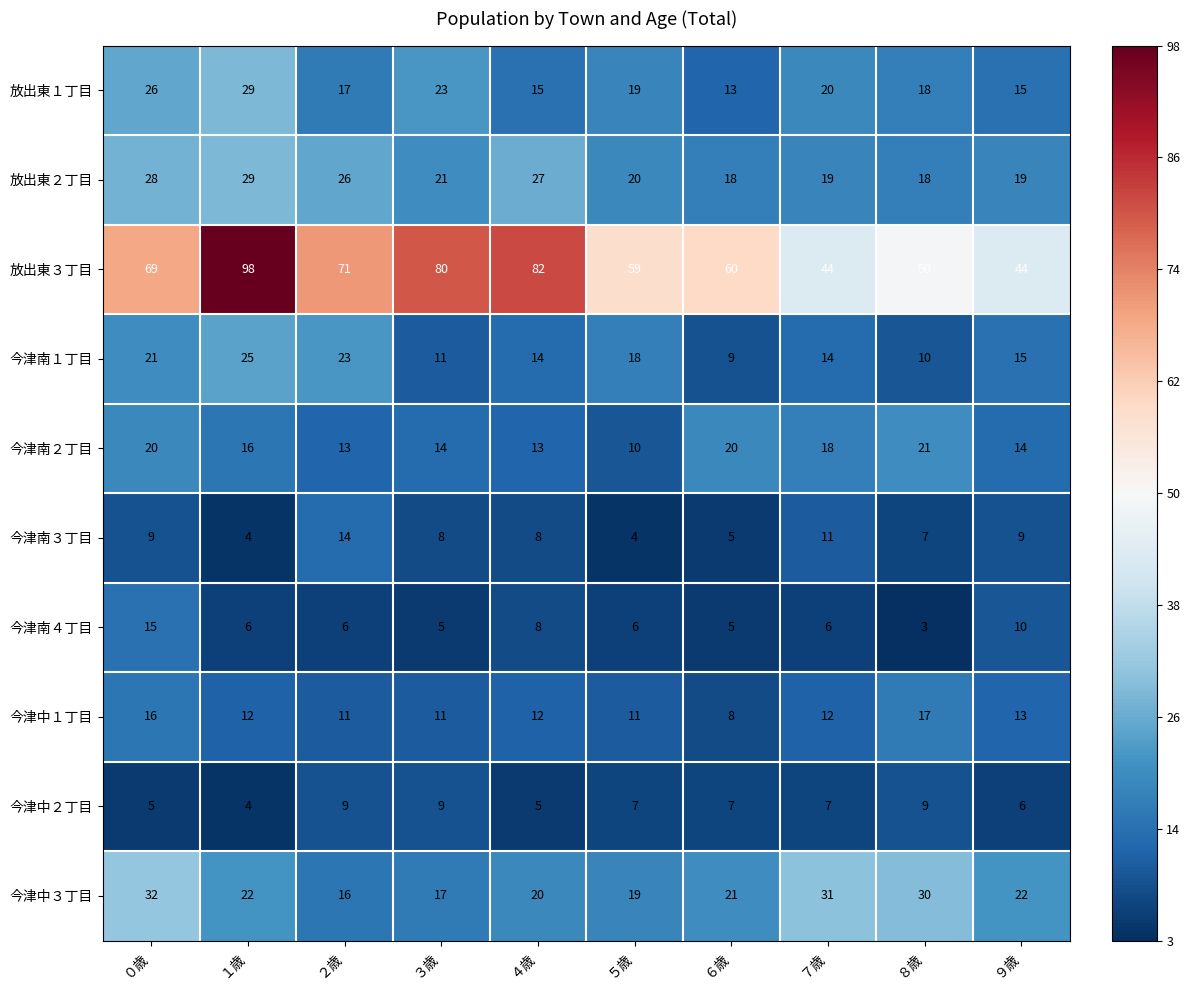

Which category has the lowest value across all series?

８歳